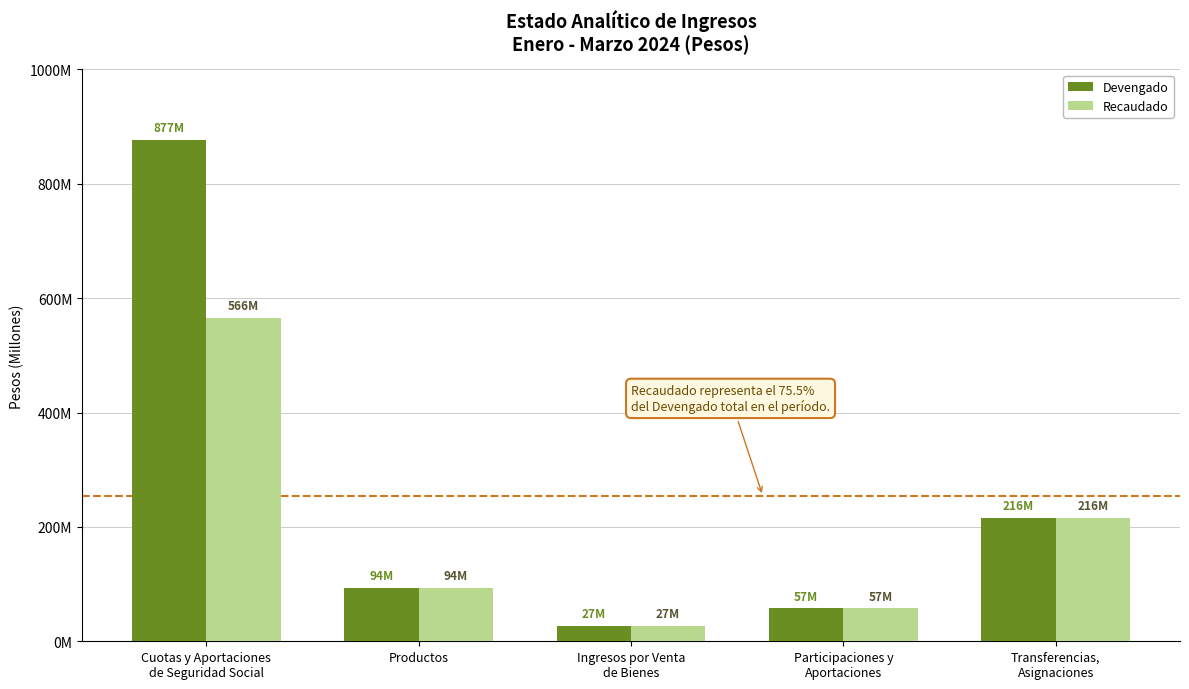

Where is Recaudado nearest to the value 296607265?

Transferencias,
Asignaciones